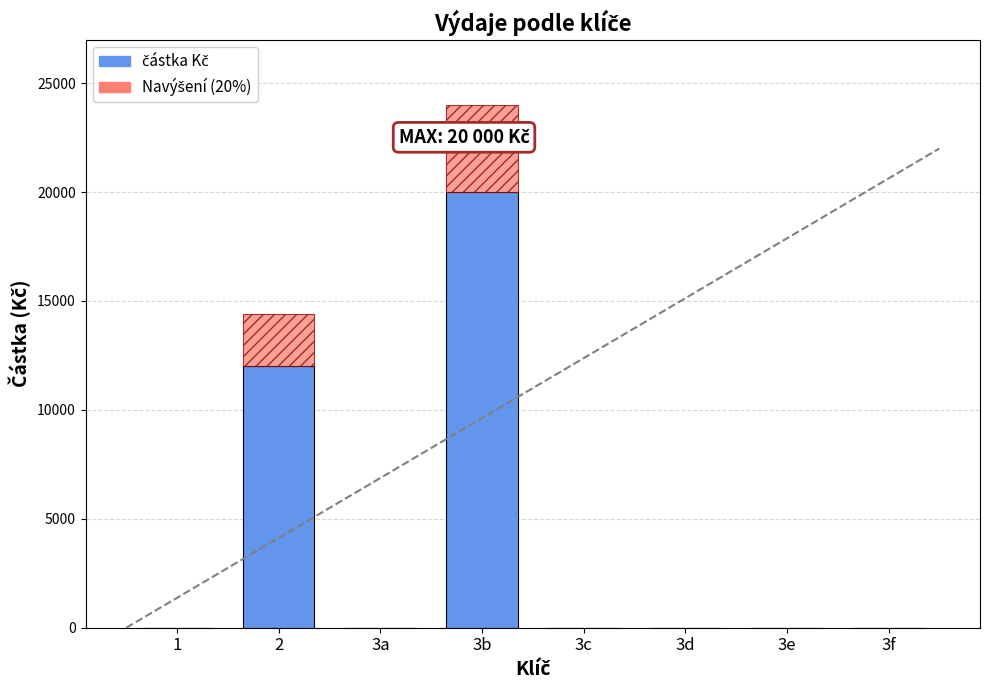

At which category is the sum across all series the highest?

3b